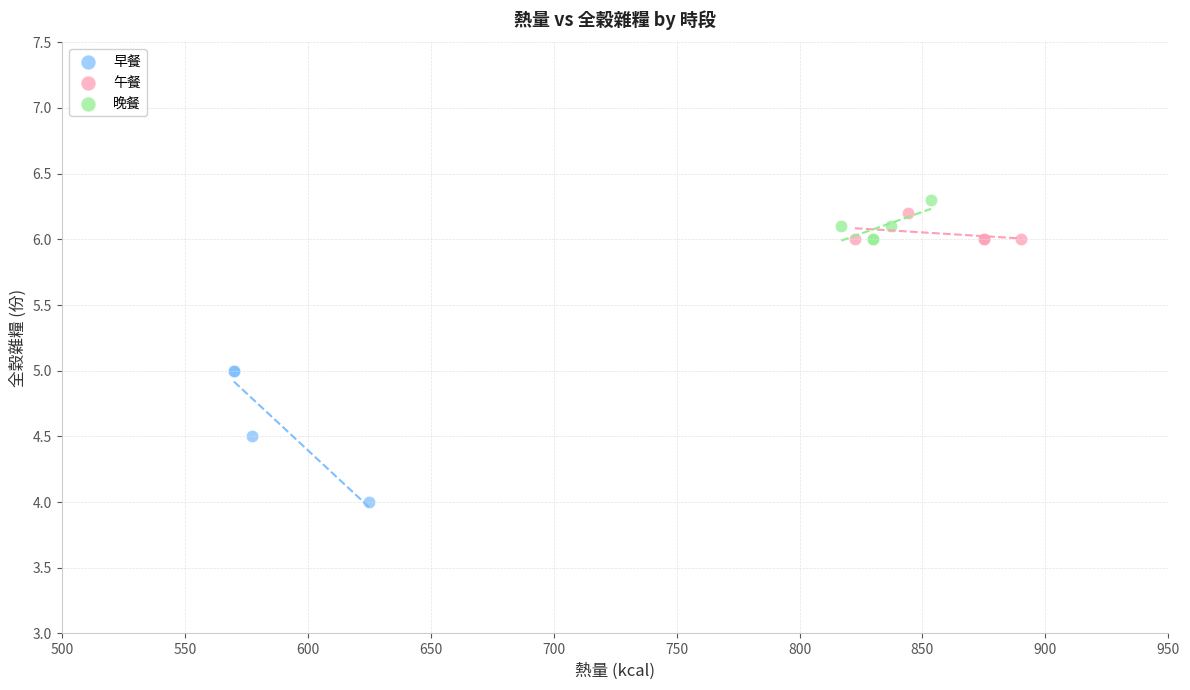

Which series has the largest Y range (max minus min)?

早餐